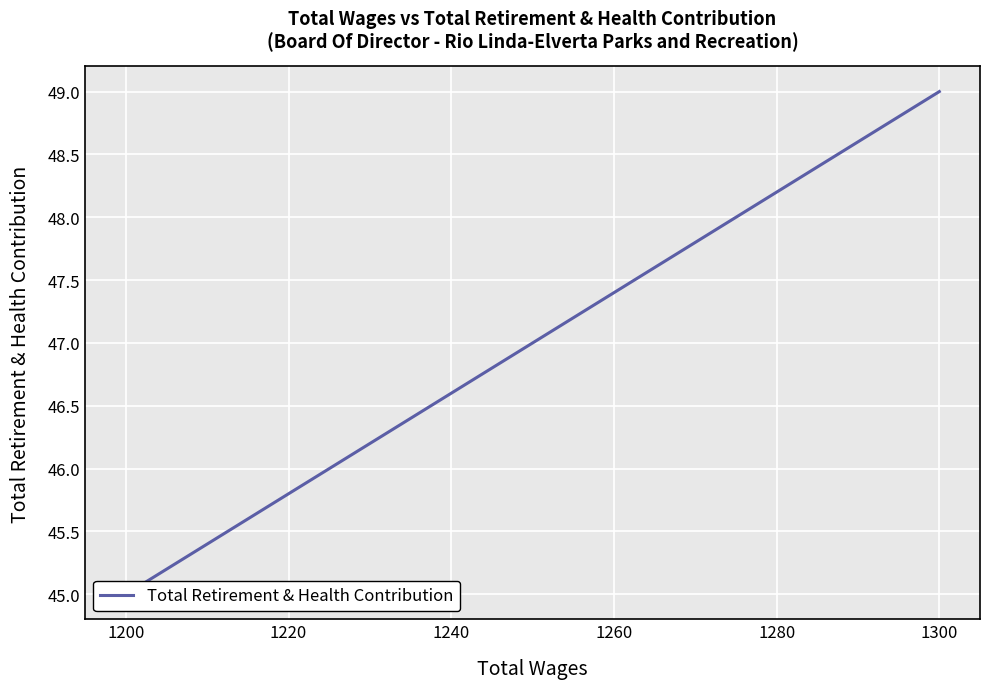

Is it true that the value at 1300 is 75?

False